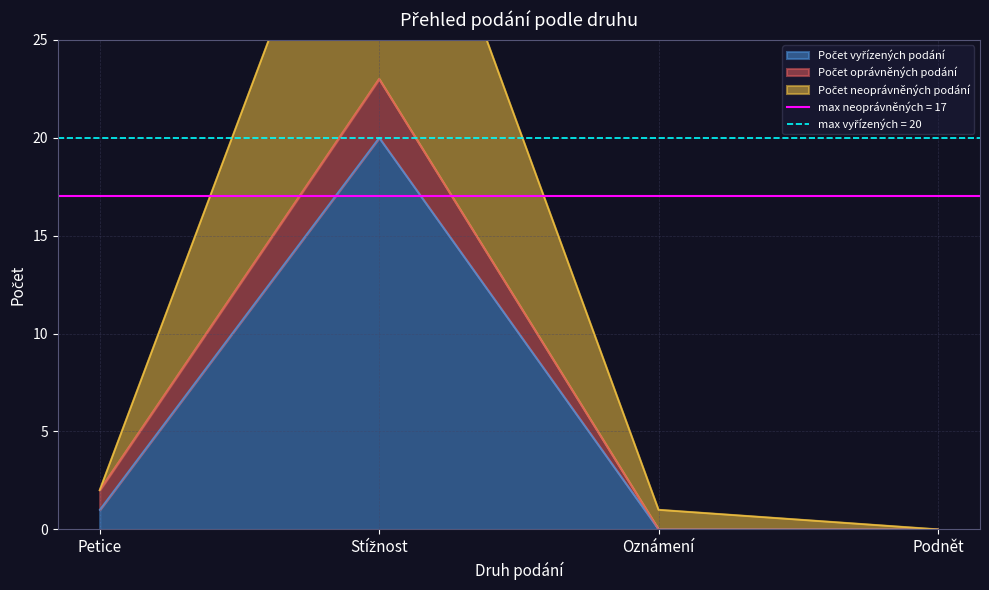

At which category does Počet vyřízených podání reach its first local peak?

Stížnost